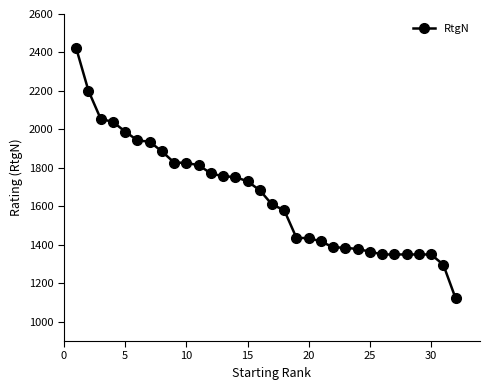

What is the value of the 18th point from the left?

1580